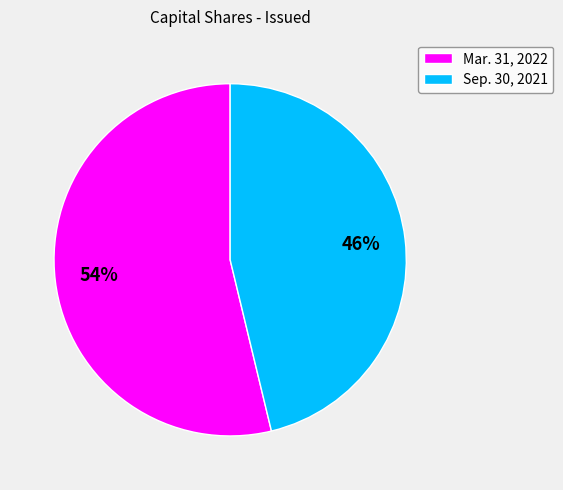

To the nearest percent, what portion does Sep. 30, 2021 represent?

46%